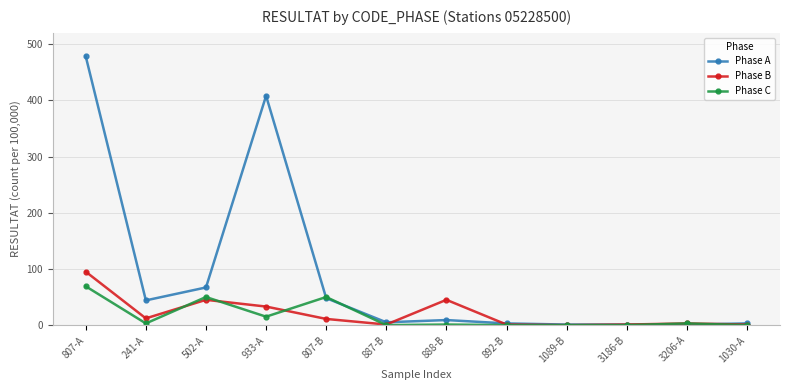

What is the label of the 12th point from the left?

1030-A